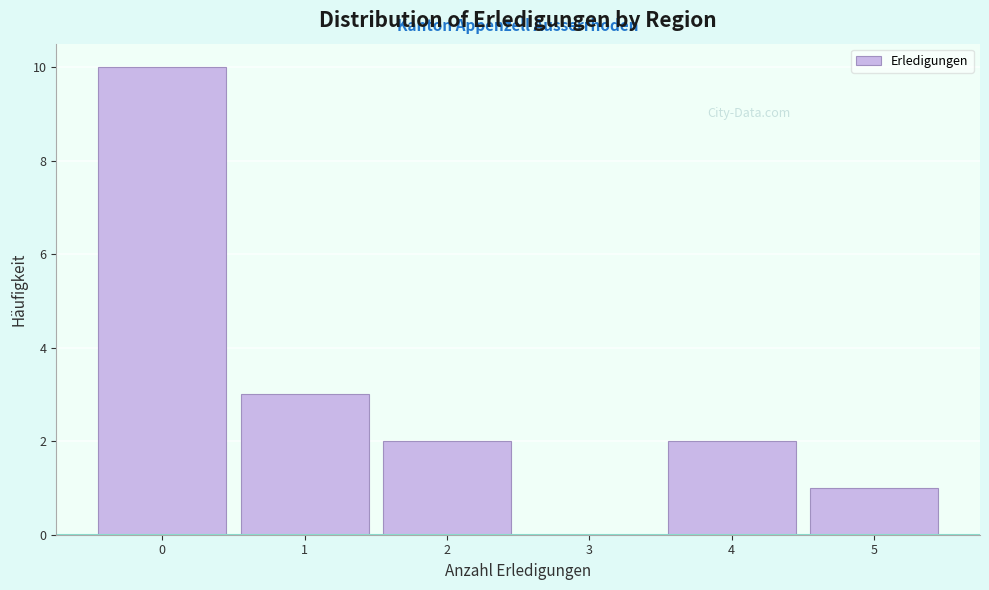

Which range on the x-axis has the tallest bar?

-0.5 to 0.5